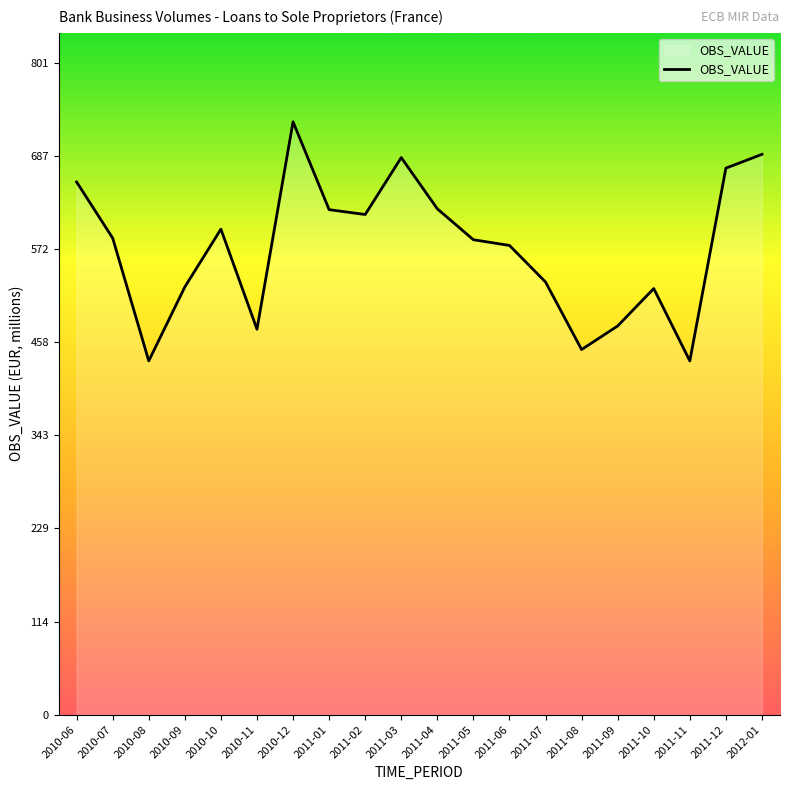

Read the value at 2010-07, to the nearest 5.

585